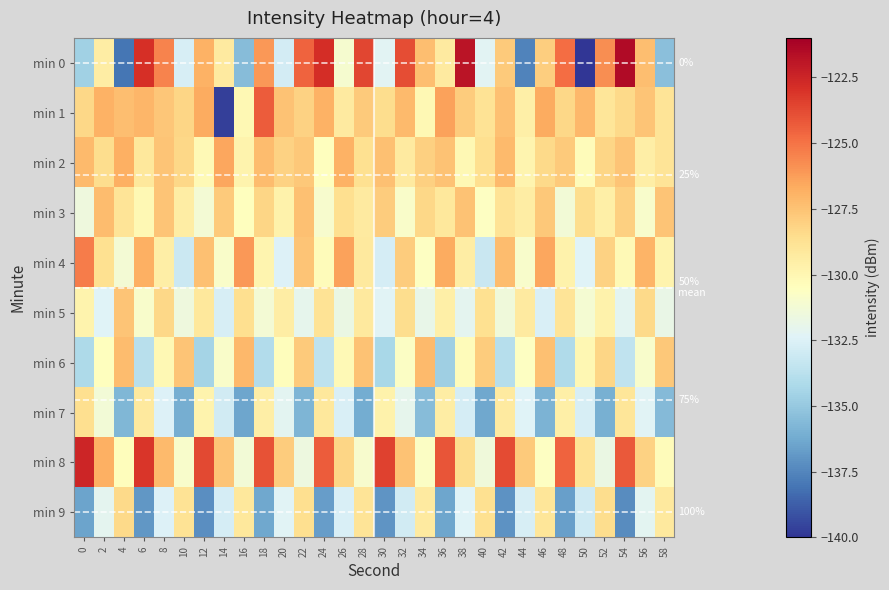

What is the difference between the highest and lowest values at 16?

10.3